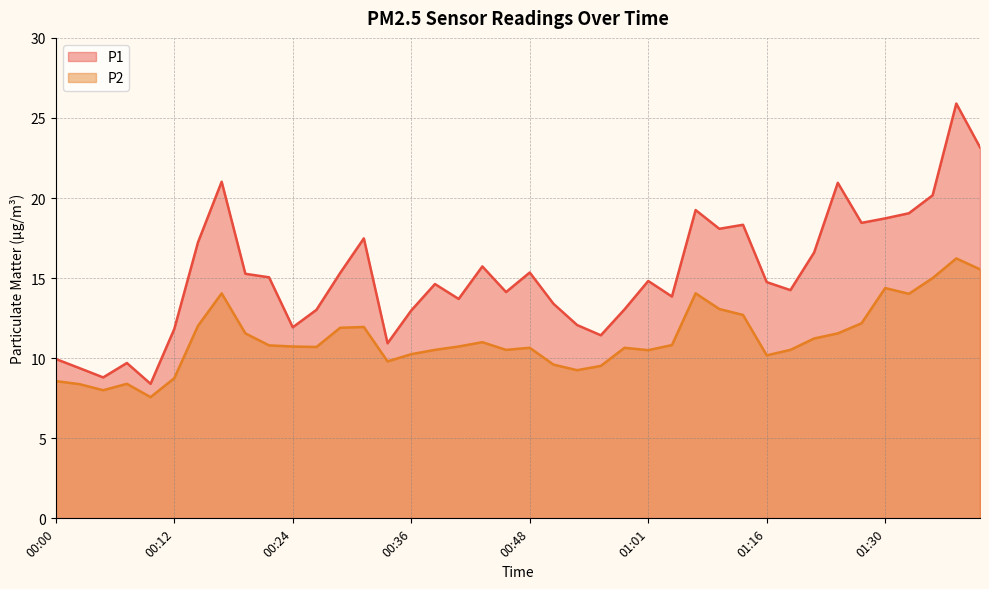

List the labels in order of P1 value, largest first.

01:38, 01:40, 00:17, 01:26, 01:35, 01:08, 01:33, 01:30, 01:28, 01:13, 01:11, 00:31, 00:14, 01:21, 00:44, 00:48, 00:29, 00:19, 00:22, 01:01, 01:16, 00:39, 01:18, 00:46, 01:03, 00:41, 00:51, 00:58, 00:26, 00:36, 00:53, 00:24, 00:12, 00:56, 00:34, 00:00, 00:07, 00:02, 00:05, 00:09